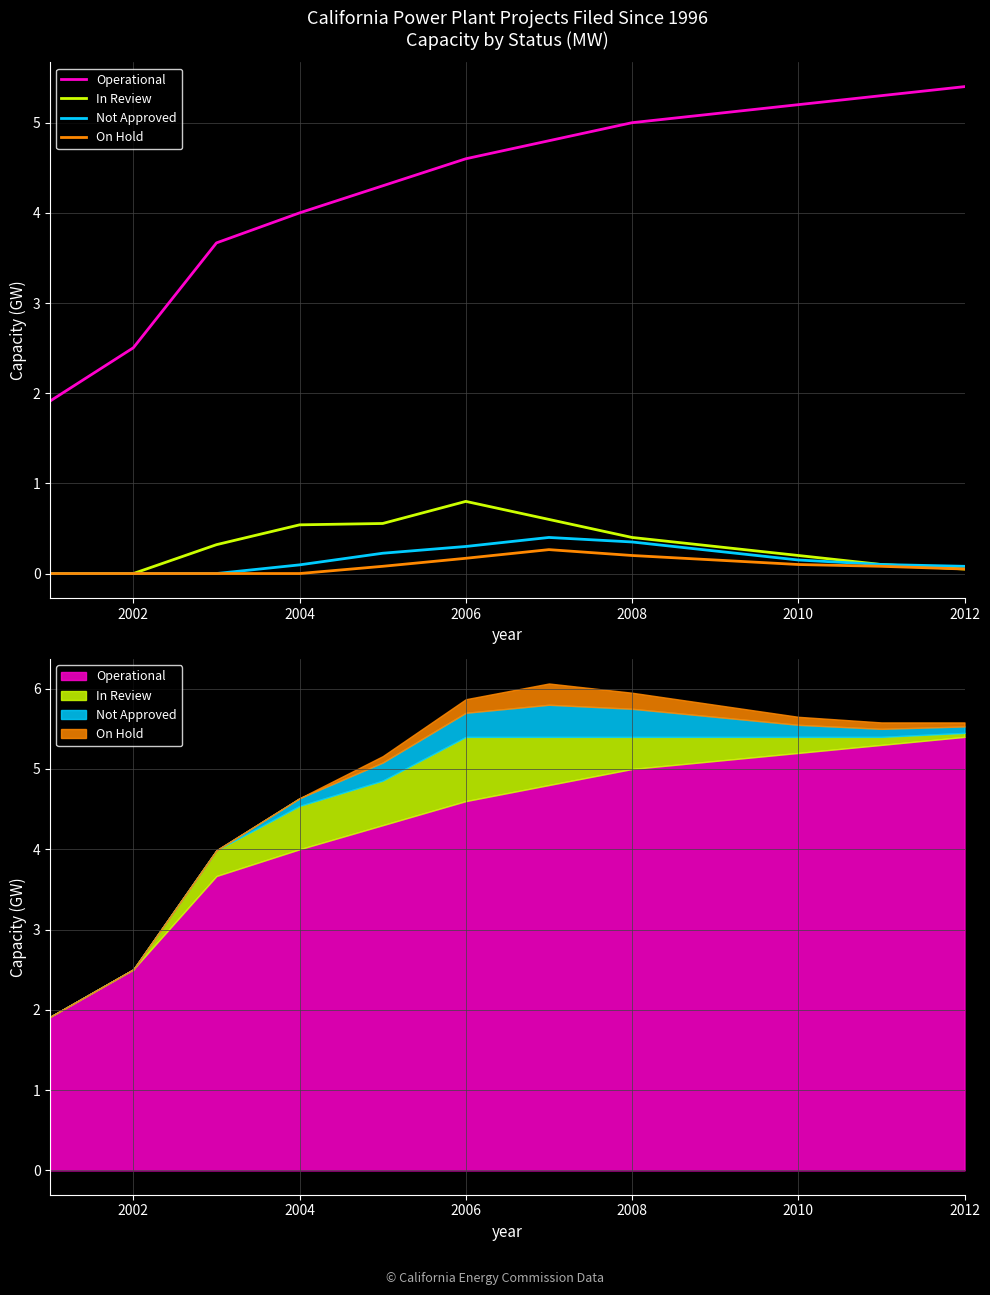

Which series has the largest total across all categories?

Operational